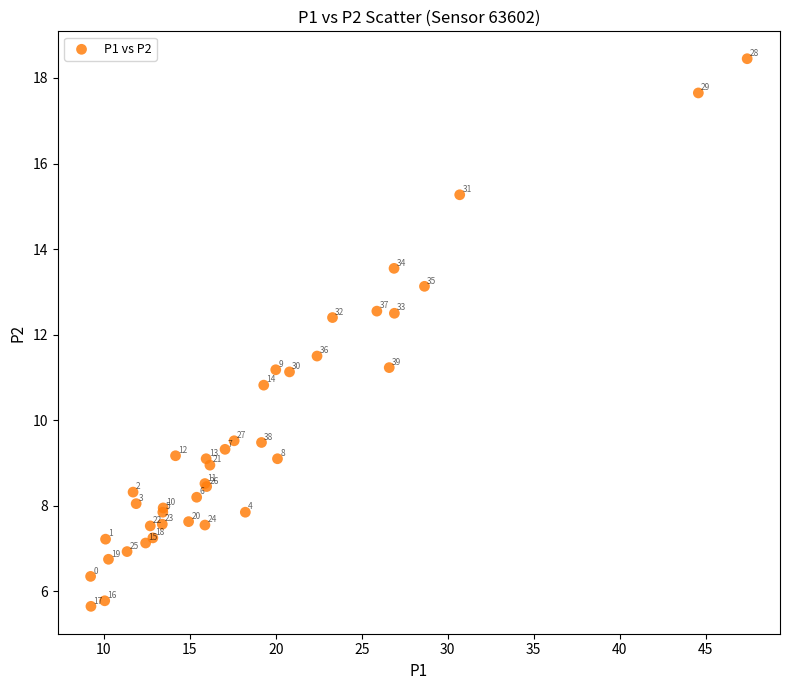

What Y value in the scatter plot is closest to 12?

12.4